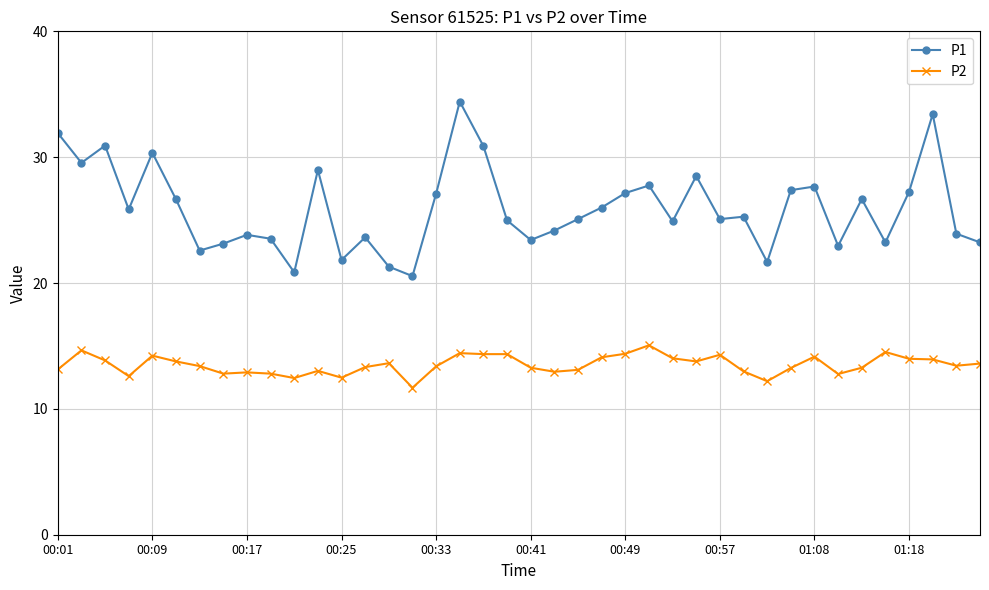

What is the maximum value shown in the chart?

34.4